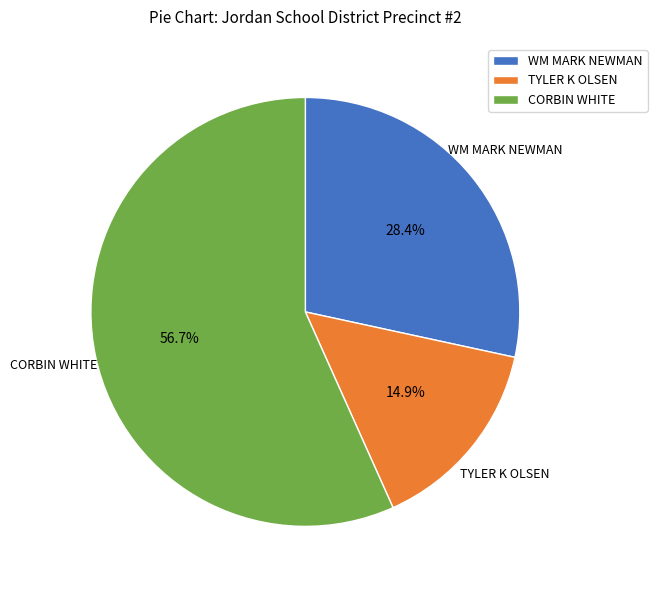

Does CORBIN WHITE account for over 50% of the chart?

Yes